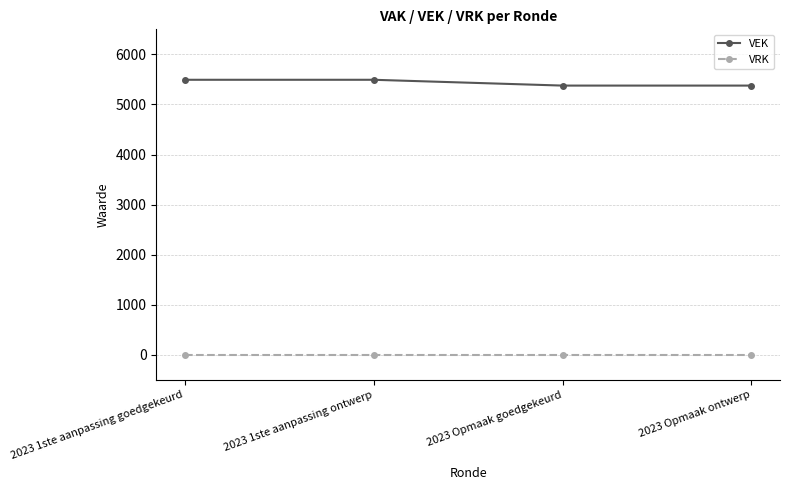

Count the VEK values in the range 5377 to 5493.

4